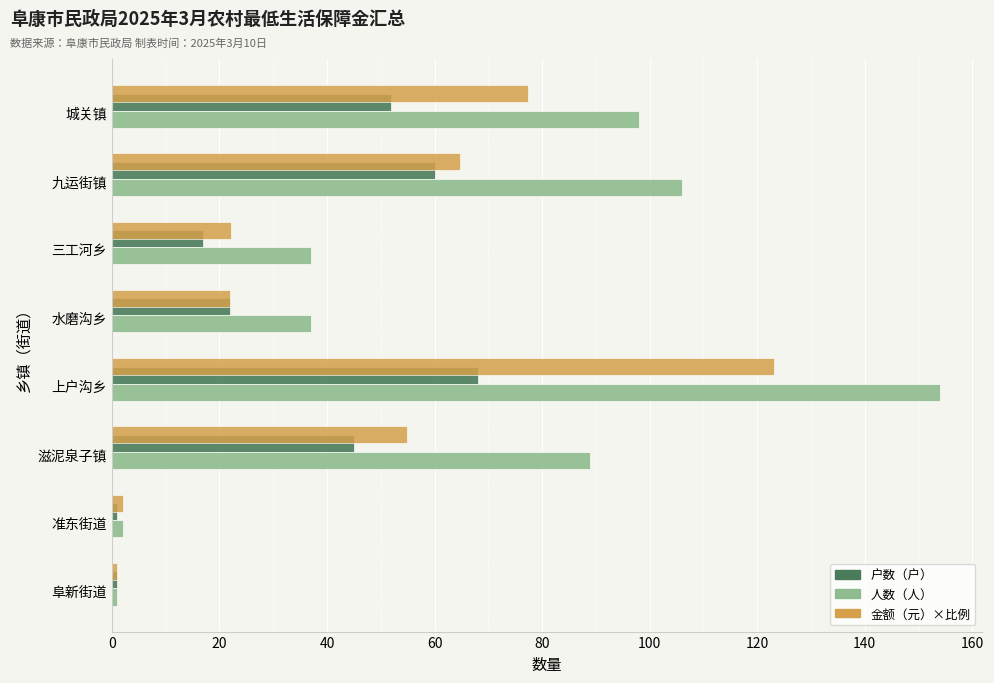

What is the maximum value shown in the chart?

154.0